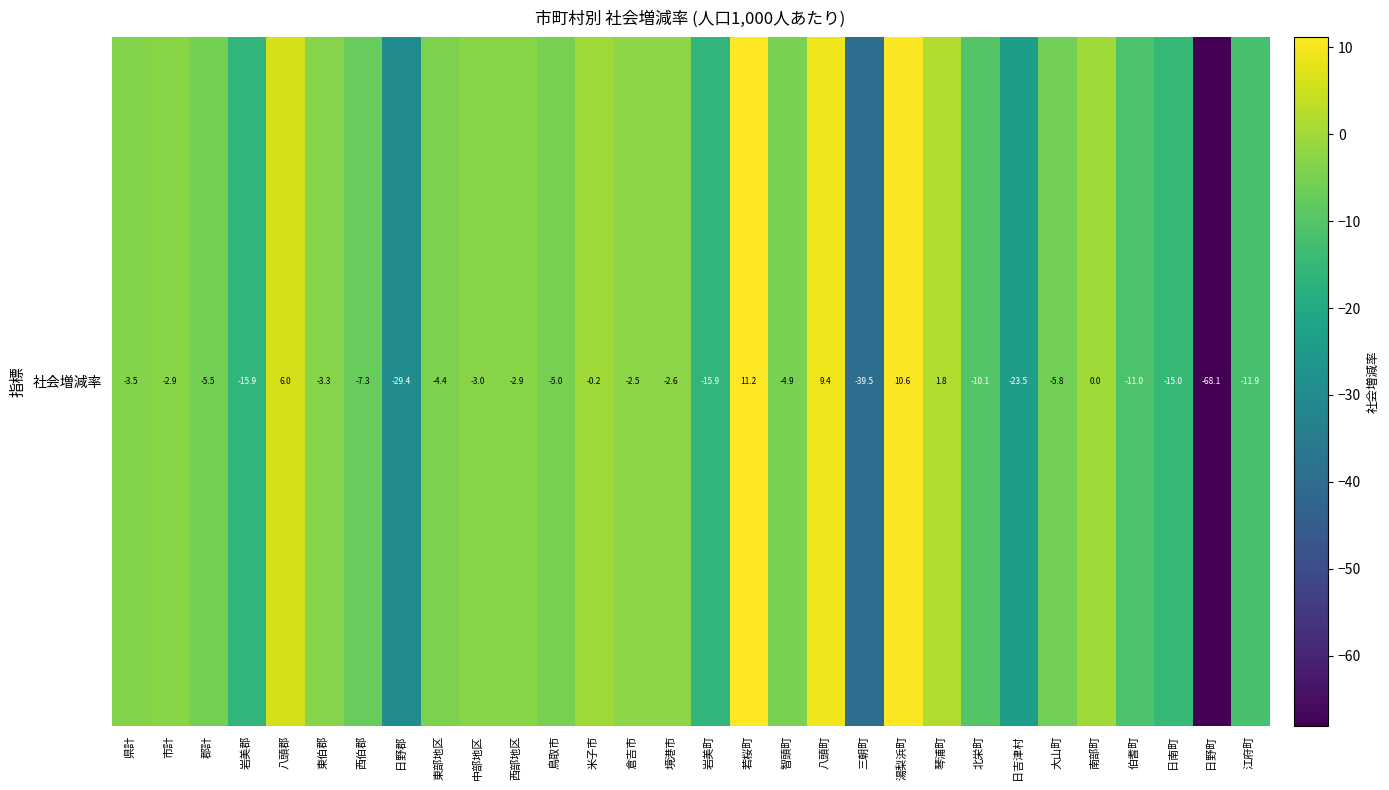

What is the minimum value shown in the chart?

-68.1